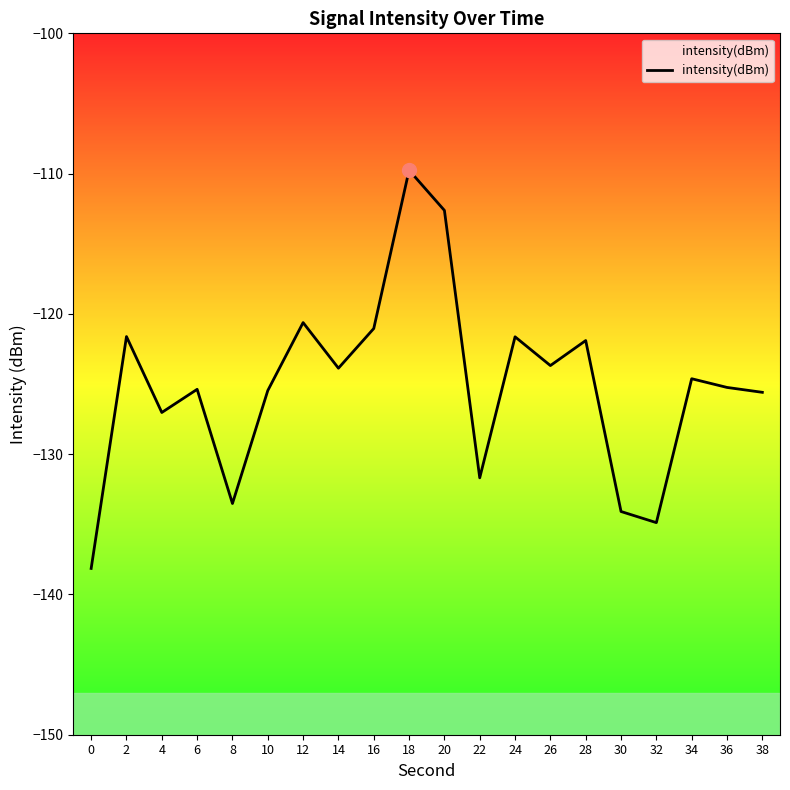

Reading right to left, transcribe all the data shown in this chart.

38=-125.6	36=-125.2	34=-124.6	32=-134.9	30=-134.1	28=-121.9	26=-123.7	24=-121.6	22=-131.7	20=-112.6	18=-109.8	16=-121.0	14=-123.9	12=-120.6	10=-125.5	8=-133.5	6=-125.4	4=-127.0	2=-121.6	0=-138.1